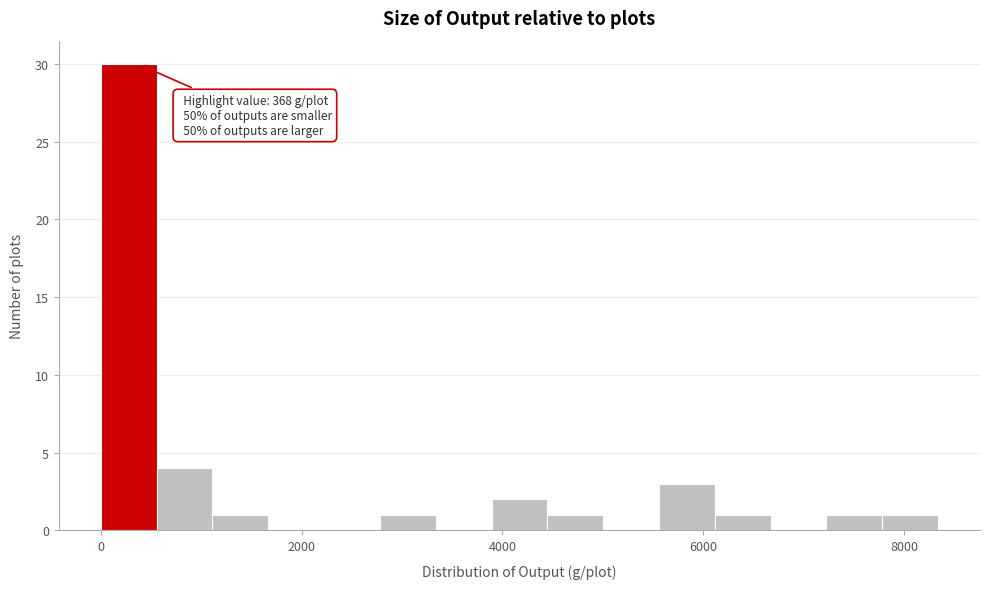

Read against the x-axis, roughly where is the centre of the tallest bar?

200